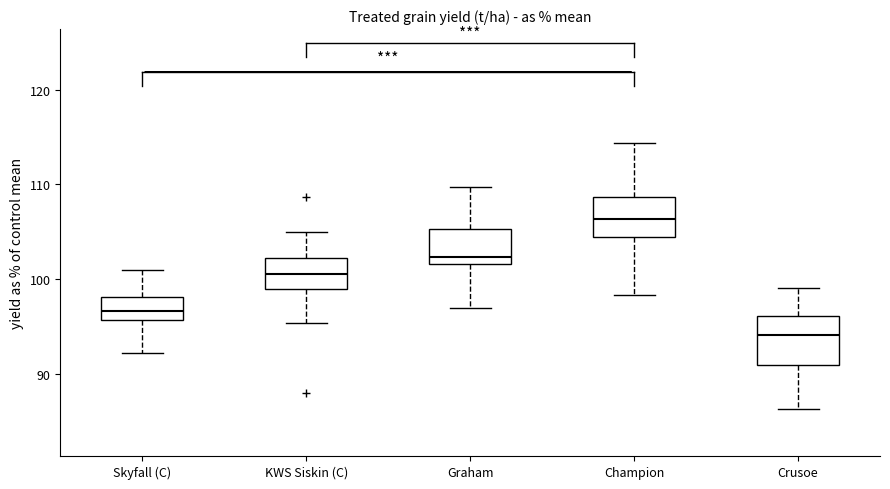

Where is the upper edge of the box for KWS Siskin (C) on the y-axis? The values are not printed on the chart, so give them approximately, as read against the axis.

102